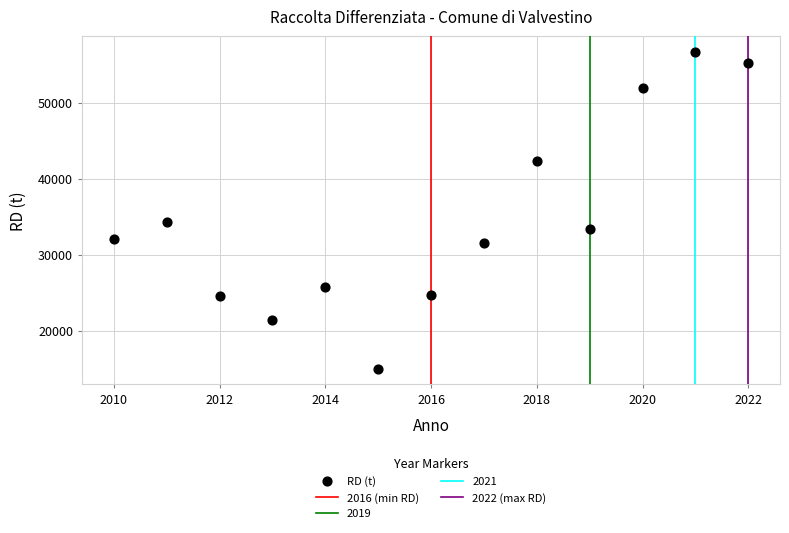

What is the range of Y values (max minus min)?

41658.3